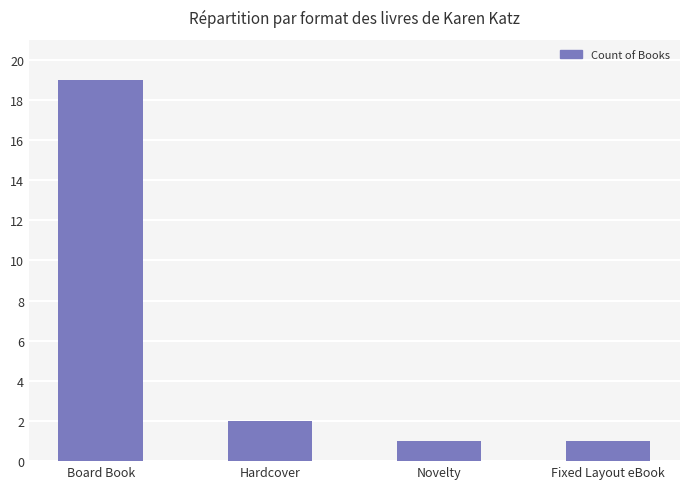

Reading right to left, extract all data points from this chart.

1	1	2	19